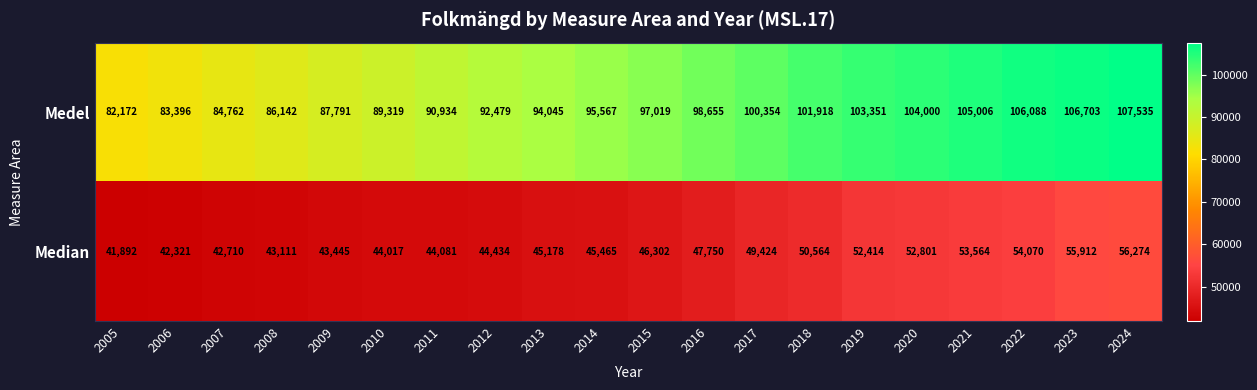

At 2013, list the series in order from largest to smallest.

Medel, Median